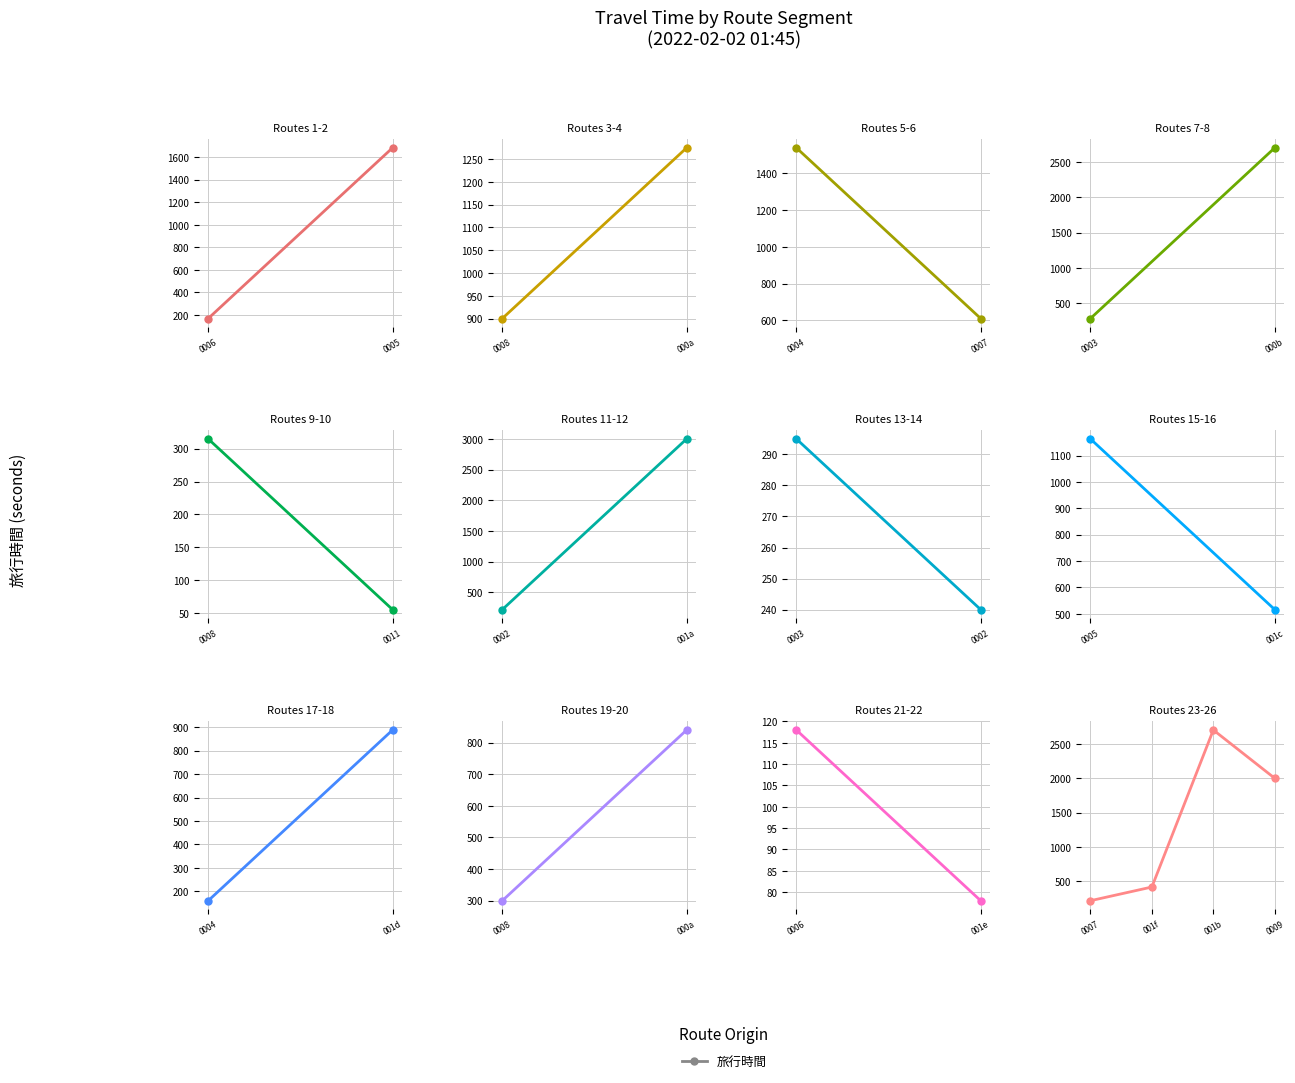

Where is the first local maximum?

001b